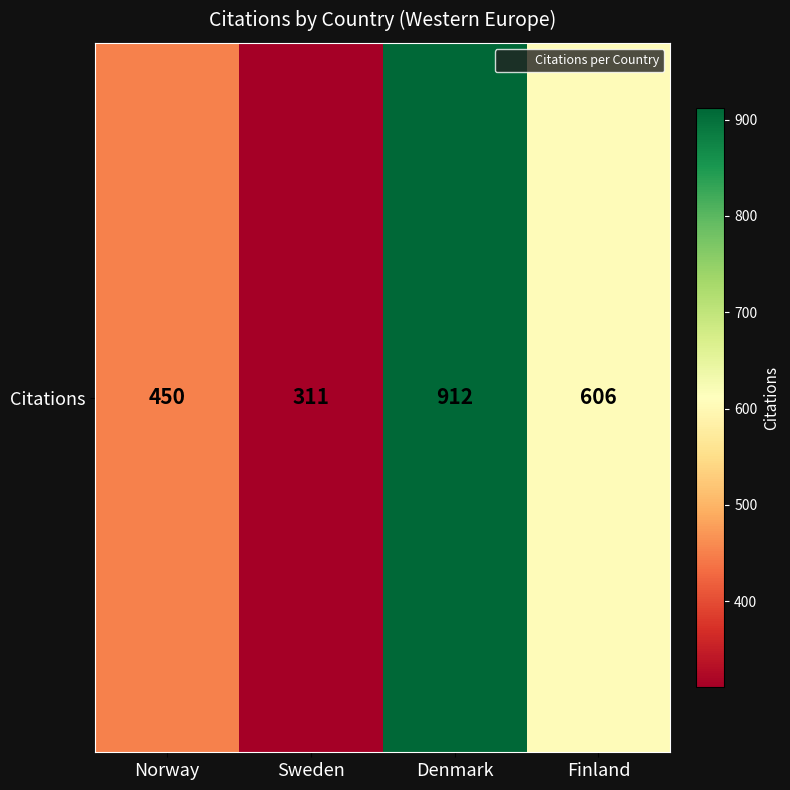

Reading right to left, transcribe all the data shown in this chart.

606	912	311	450